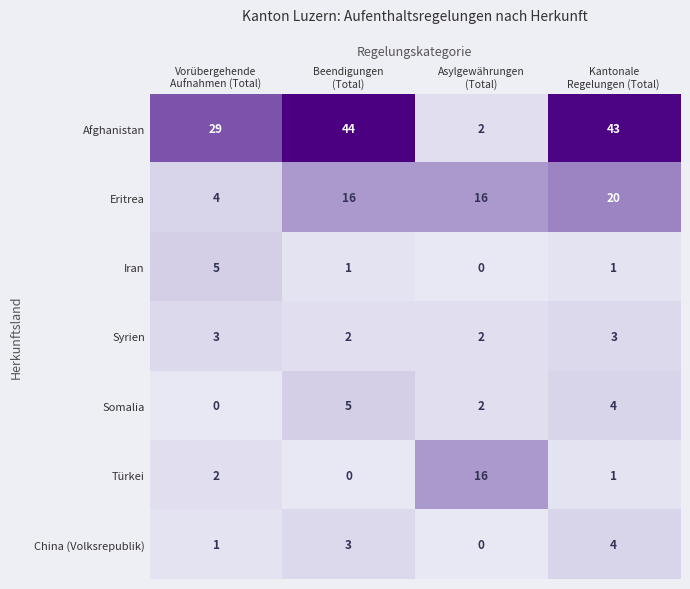

Which series has the largest total across all categories?

Afghanistan